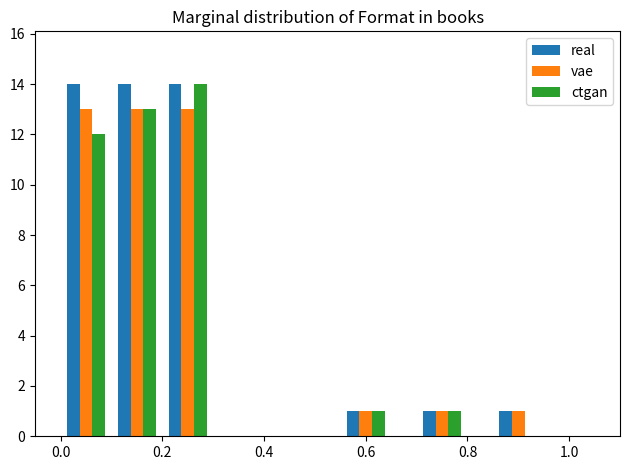

What is the highest value of the vae series?

13